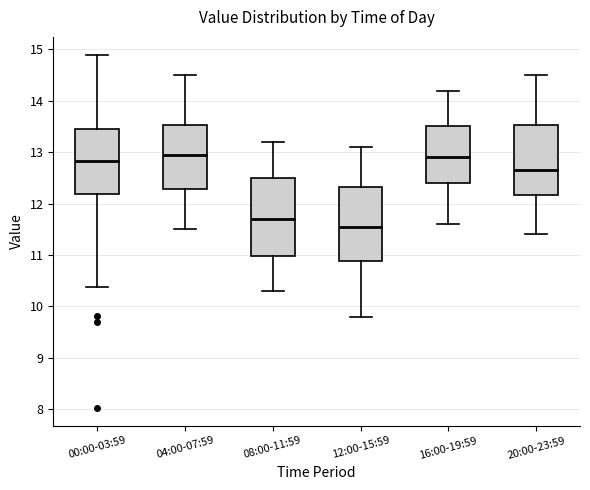

Reading left to right, read every box against the y-axis: the position of its median line, the range the box covers, and the ends of its whiskers. The values are not printed on the chart, so give them approximately, as read against the axis.

00:00-03:59: median 12.8, box 12.2 to 13.5, whiskers 10.4 to 14.9
04:00-07:59: median 13.0, box 12.3 to 13.5, whiskers 11.5 to 14.5
08:00-11:59: median 11.7, box 11.0 to 12.5, whiskers 10.3 to 13.2
12:00-15:59: median 11.6, box 10.9 to 12.3, whiskers 9.8 to 13.1
16:00-19:59: median 12.9, box 12.4 to 13.5, whiskers 11.6 to 14.2
20:00-23:59: median 12.7, box 12.2 to 13.5, whiskers 11.4 to 14.5